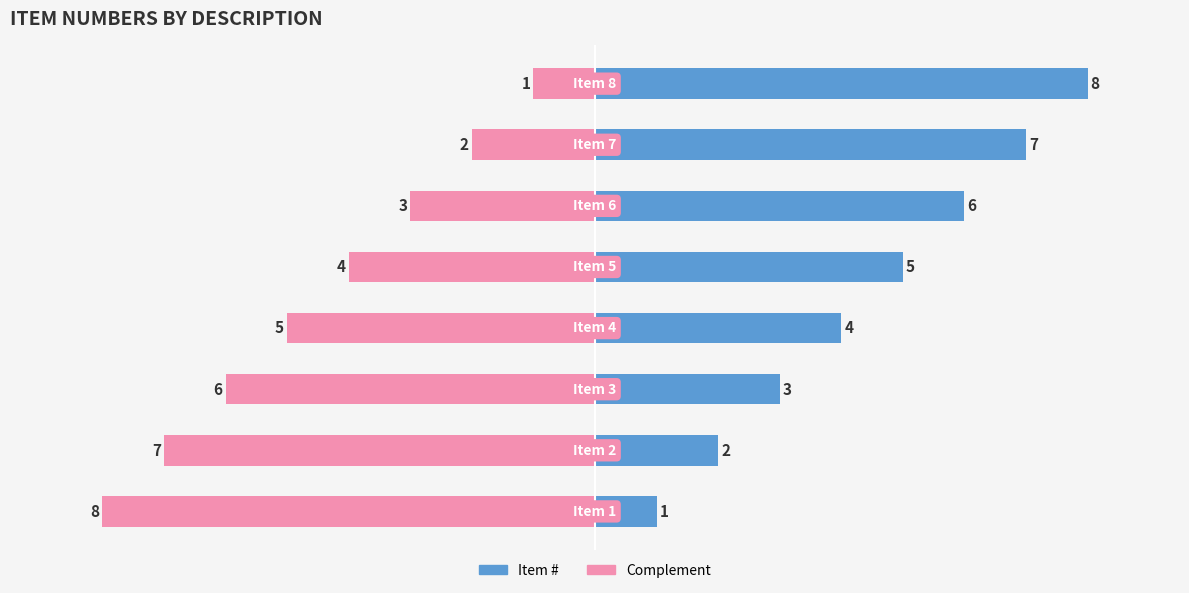

What is the sum of all Item # values?

36